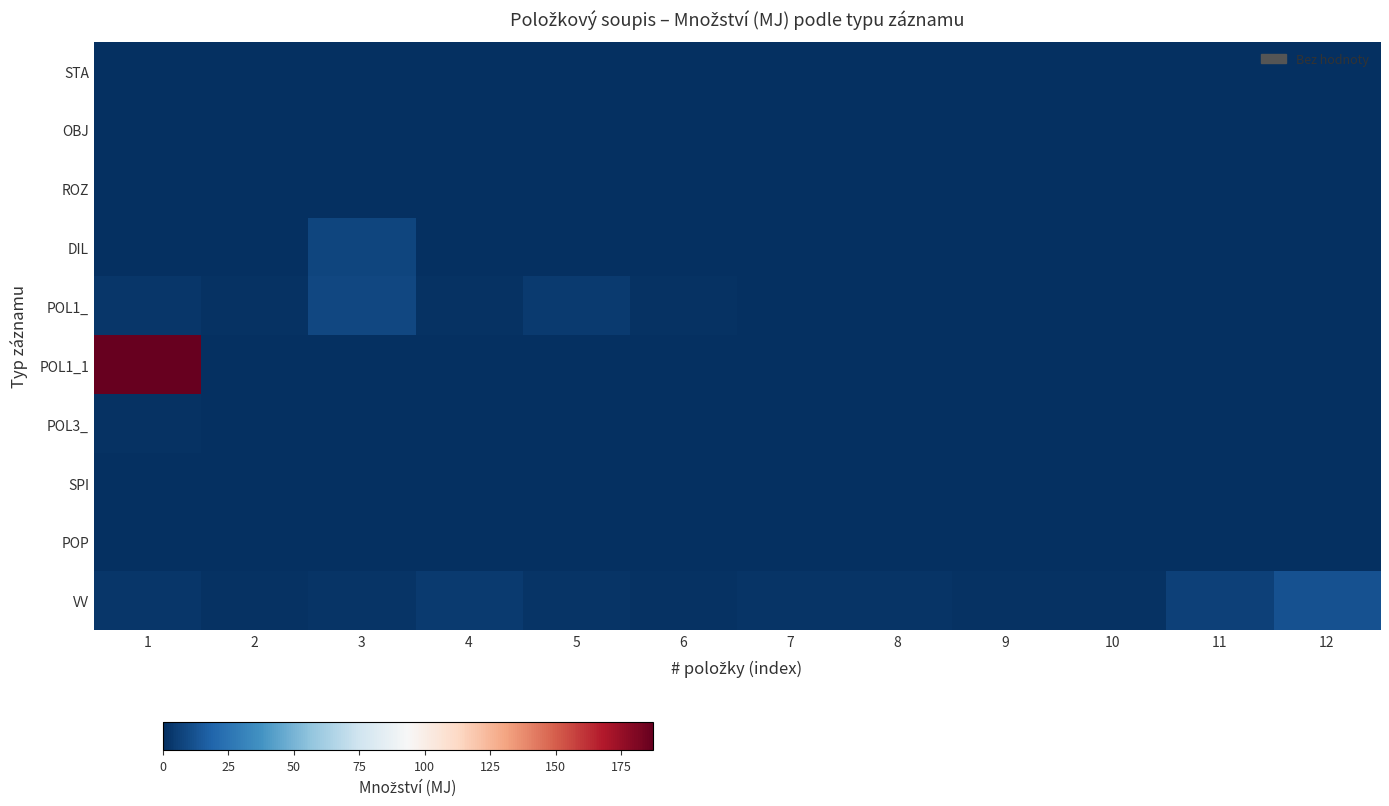

Reading left to right, transcribe all the data shown in this chart.

STA: 1=0.0	2=0.0	3=0.0	4=0.0	5=0.0	6=0.0	7=0.0	8=0.0	9=0.0	10=0.0	11=0.0	12=0.0
OBJ: 1=0.0	2=0.0	3=0.0	4=0.0	5=0.0	6=0.0	7=0.0	8=0.0	9=0.0	10=0.0	11=0.0	12=0.0
ROZ: 1=0.0	2=0.0	3=0.0	4=0.0	5=0.0	6=0.0	7=0.0	8=0.0	9=0.0	10=0.0	11=0.0	12=0.0
DIL: 1=0.7	2=0.3	3=7.6	4=0.0	5=0.0	6=0.0	7=0.0	8=0.0	9=0.0	10=0.0	11=0.0	12=0.0
POL1_: 1=2.8	2=1.0	3=8.1	4=1.0	5=3.8	6=1.0	7=0.0	8=0.0	9=0.0	10=0.0	11=0.0	12=0.0
POL1_1: 1=187.1	2=0.0	3=0.0	4=0.0	5=0.0	6=0.0	7=0.0	8=0.0	9=0.0	10=0.0	11=0.0	12=0.0
POL3_: 1=1.0	2=0.0	3=0.0	4=0.0	5=0.0	6=0.0	7=0.0	8=0.0	9=0.0	10=0.0	11=0.0	12=0.0
SPI: 1=0.0	2=0.0	3=0.0	4=0.0	5=0.0	6=0.0	7=0.0	8=0.0	9=0.0	10=0.0	11=0.0	12=0.0
POP: 1=0.0	2=0.0	3=0.0	4=0.0	5=0.0	6=0.0	7=0.0	8=0.0	9=0.0	10=0.0	11=0.0	12=0.0
VV: 1=2.8	2=1.0	3=2.1	4=4.0	5=2.0	6=1.0	7=1.9	8=1.8	9=1.0	10=1.0	11=6.0	12=11.7